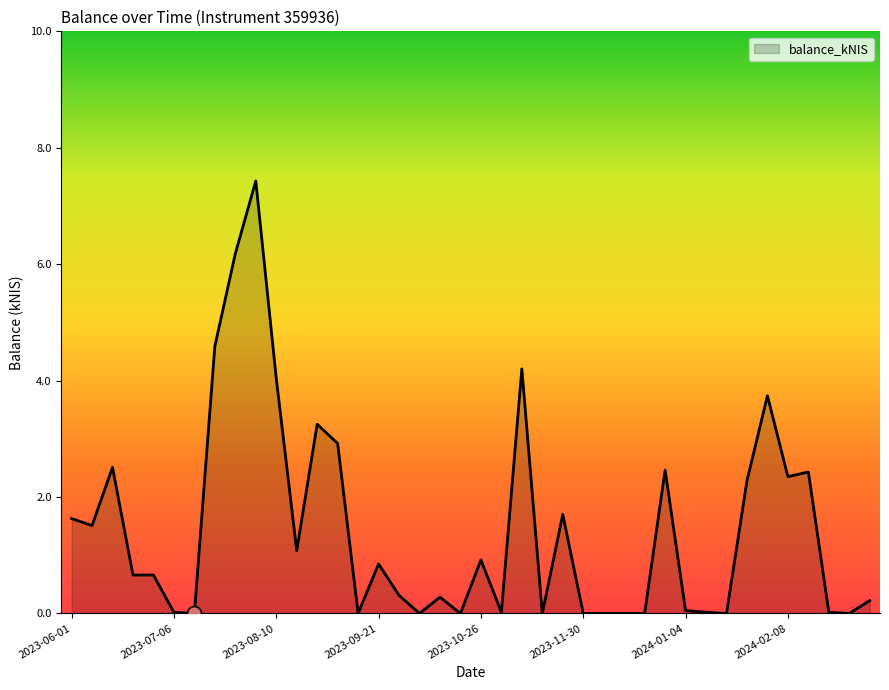

What is the greatest value displayed?

7.4